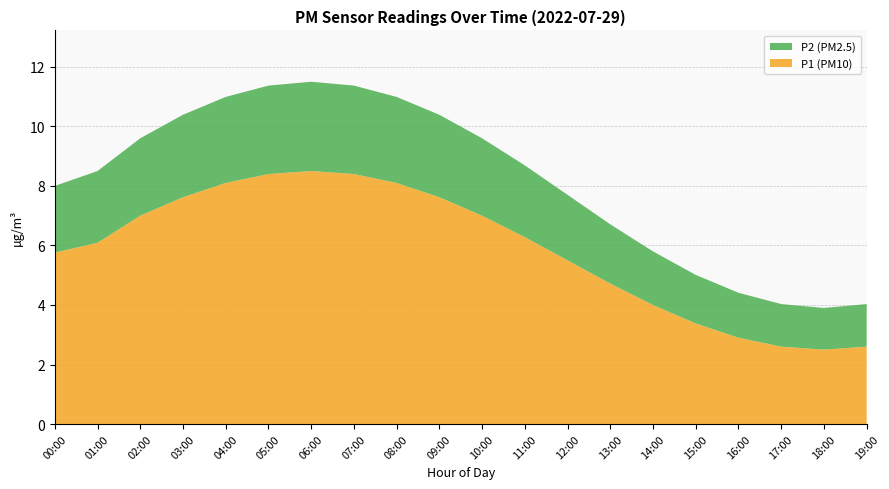

What is the minimum value for P1 (PM10)?

2.5